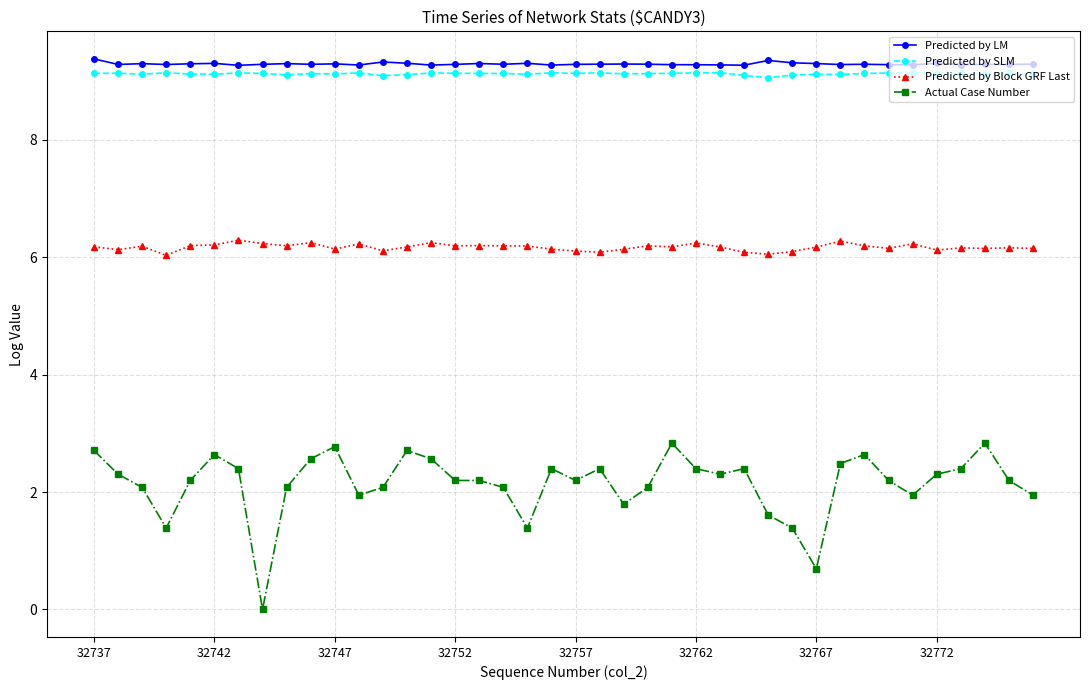

What is the value of the Predicted by Block GRF Last point at the 6th from the left?

6.2